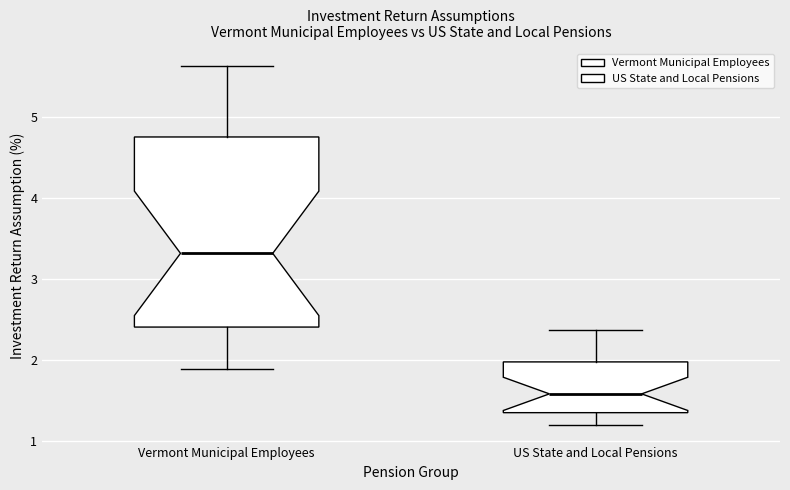

Where does the lower whisker of the box for US State and Local Pensions end on the y-axis? The values are not printed on the chart, so give them approximately, as read against the axis.

1.2